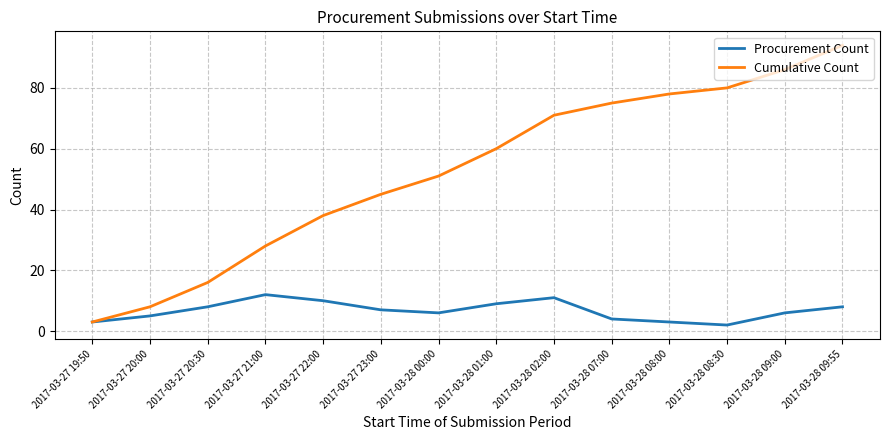

Which series has the largest range (max minus min)?

Cumulative Count